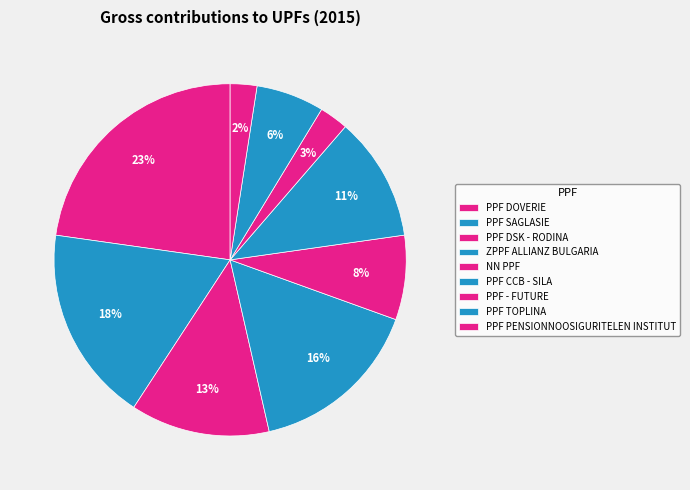

Which slice is the smallest?

PPF PENSIONNOOSIGURITELEN INSTITUT